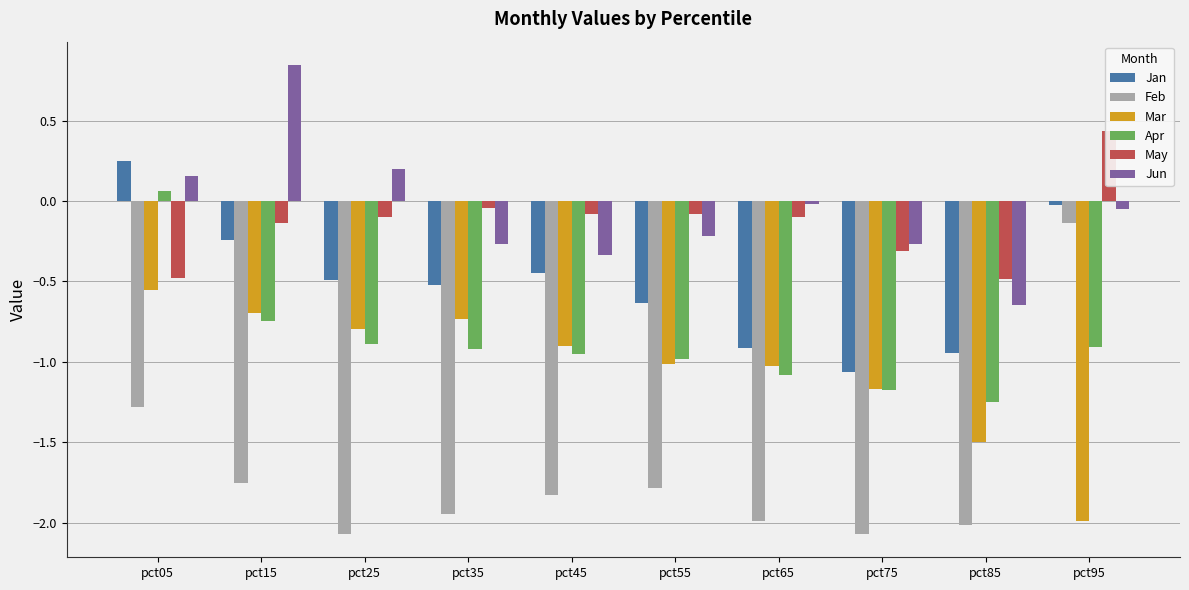

Rank the categories by Apr value from lowest to highest.

pct85, pct75, pct65, pct55, pct45, pct35, pct95, pct25, pct15, pct05